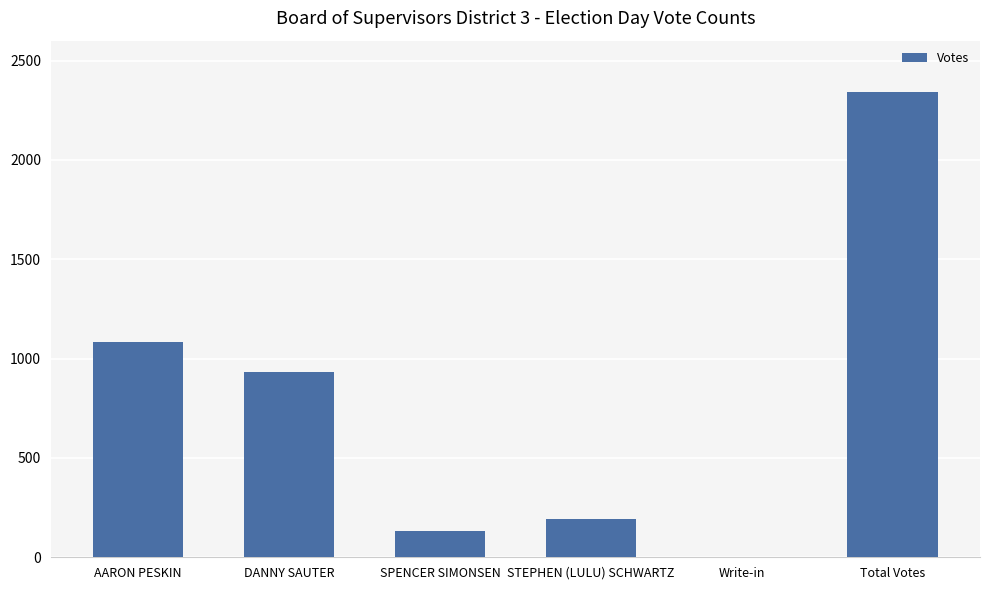

What is the maximum value shown in the chart?

2342